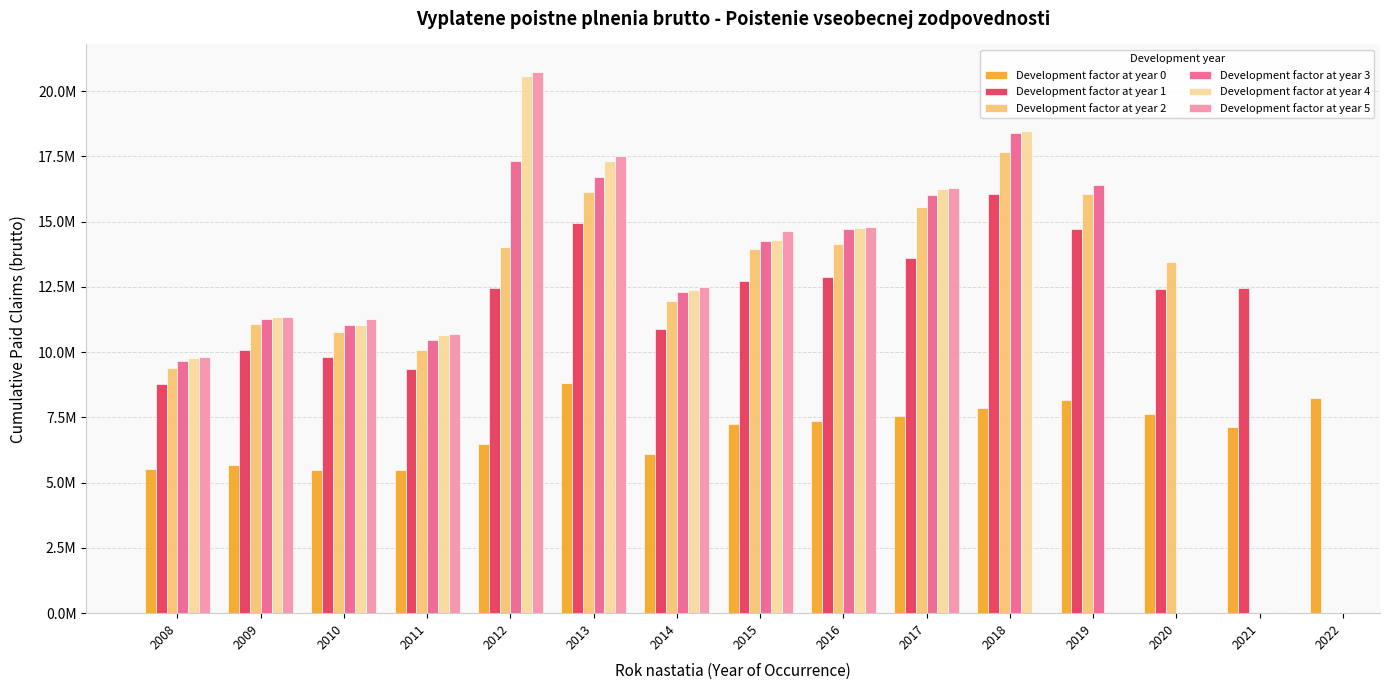

At which label does Development factor at year 5 reach its peak?

2012